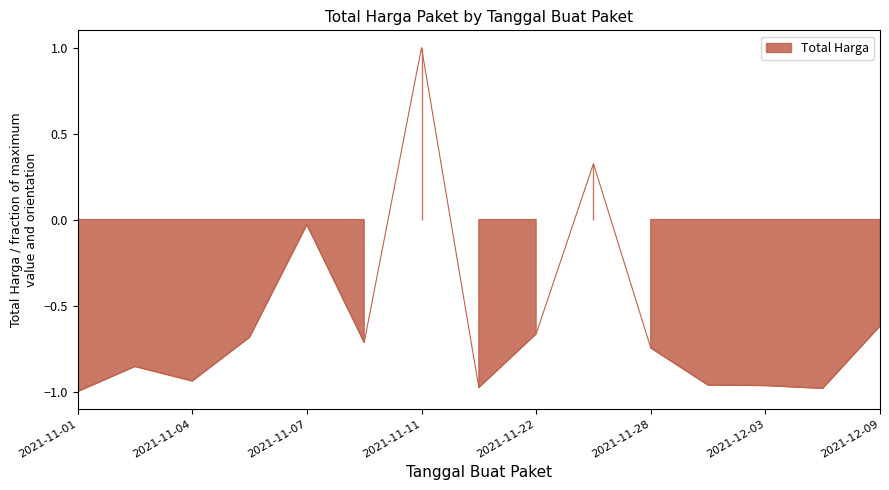

What is the change in value from 2021-11-04 to 2021-12-09?

+0.3